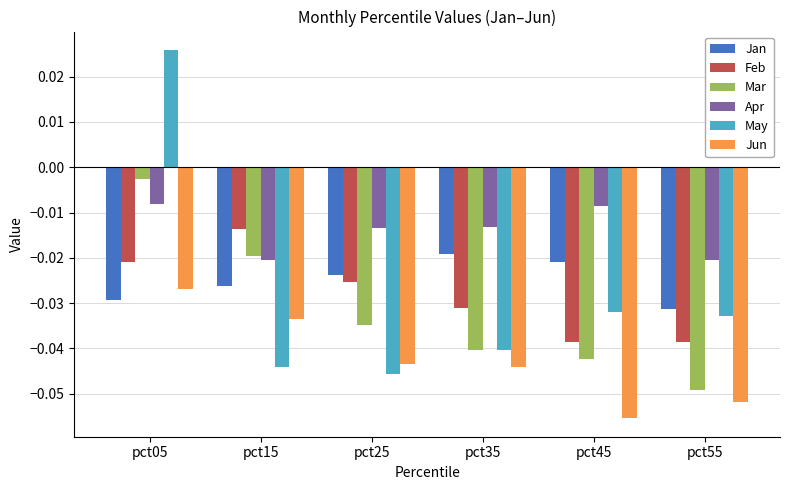

What are all the series names shown in the legend?

Jan, Feb, Mar, Apr, May, Jun